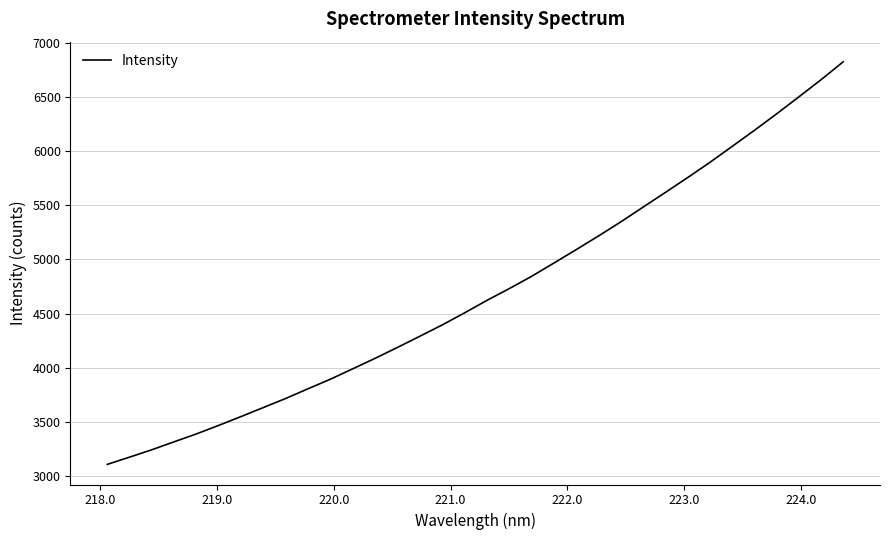

What is the minimum value shown in the chart?

3105.8